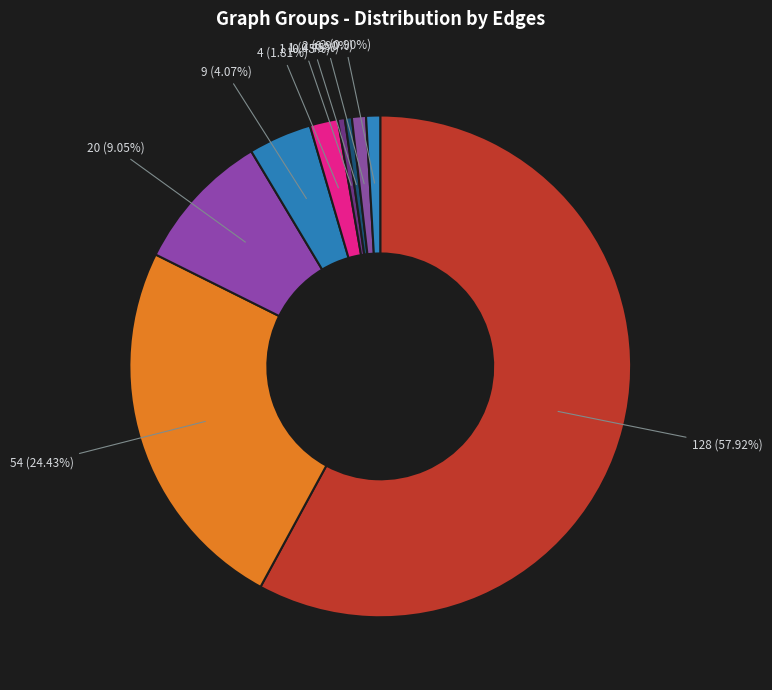

Is there a majority slice in this chart?

Yes